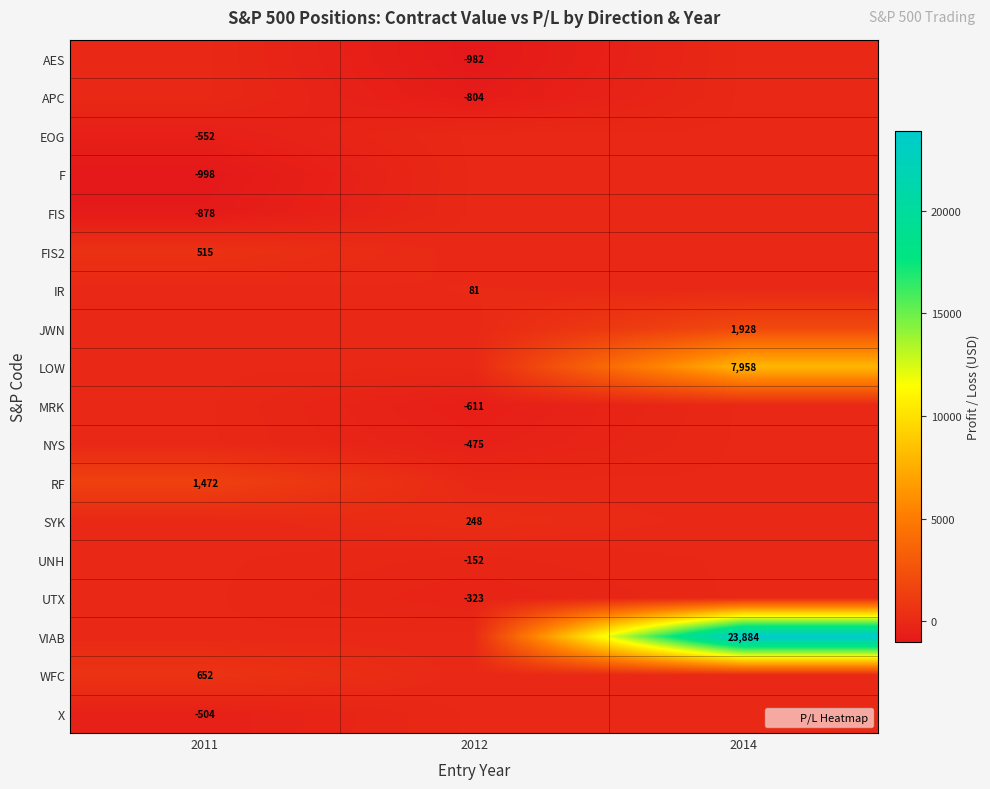

What is the approximate value of X at 2011?

-503.8